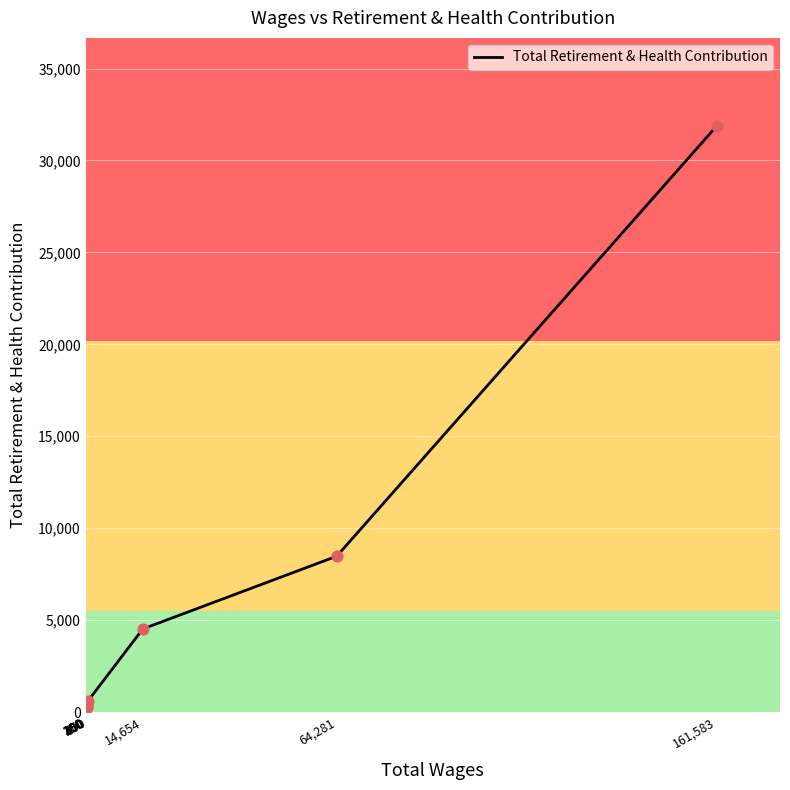

Which has a higher value, 150 or 600?

600